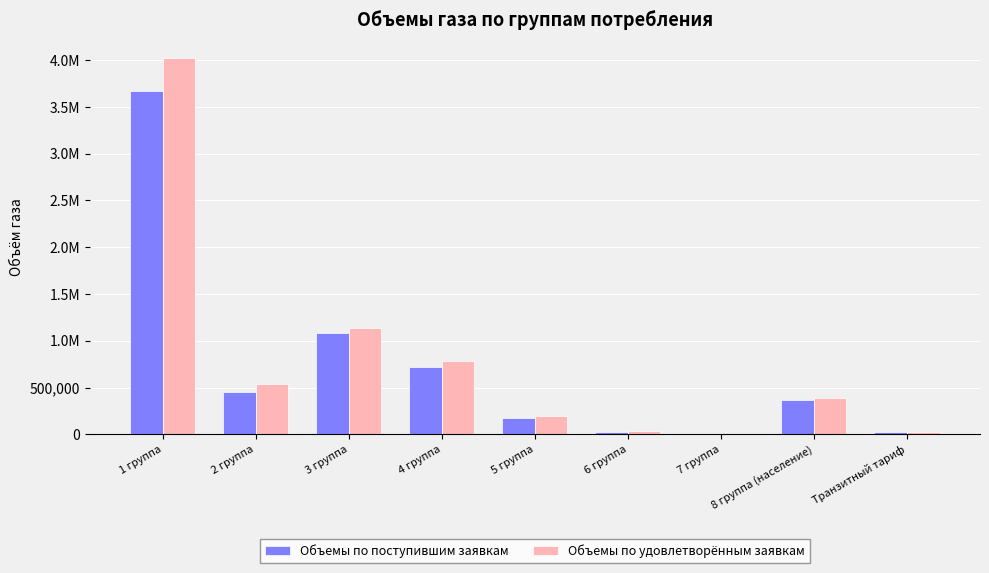

Reading right to left, transcribe all the data shown in this chart.

Объемы по поступившим заявкам: 23545.6	371148.8	2024.1	30103.6	172463.9	722146.1	1079992.6	451053.1	3670601.0
Объемы по удовлетворённым заявкам: 21482.8	389247.2	2410.3	33646.9	201793.8	787376.4	1139444.7	541472.0	4016881.7